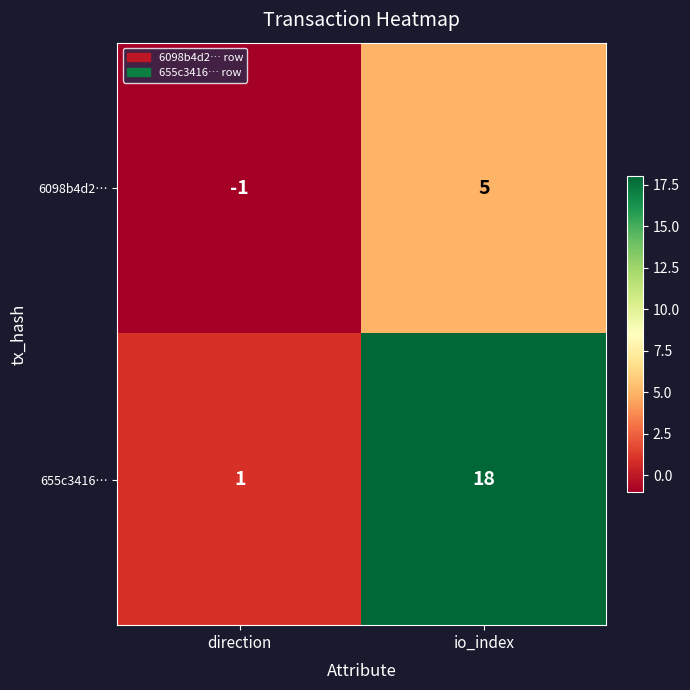

How many series are shown in this chart?

2